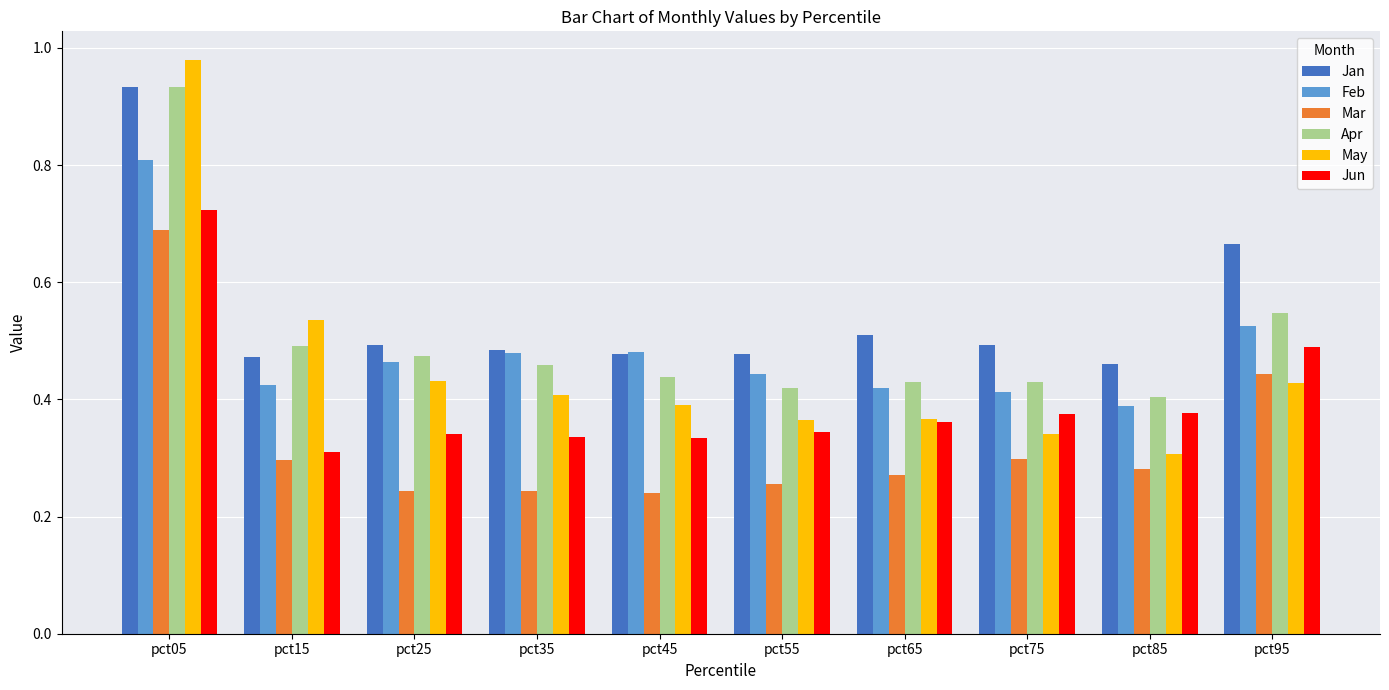

At which label does Apr reach its peak?

pct05